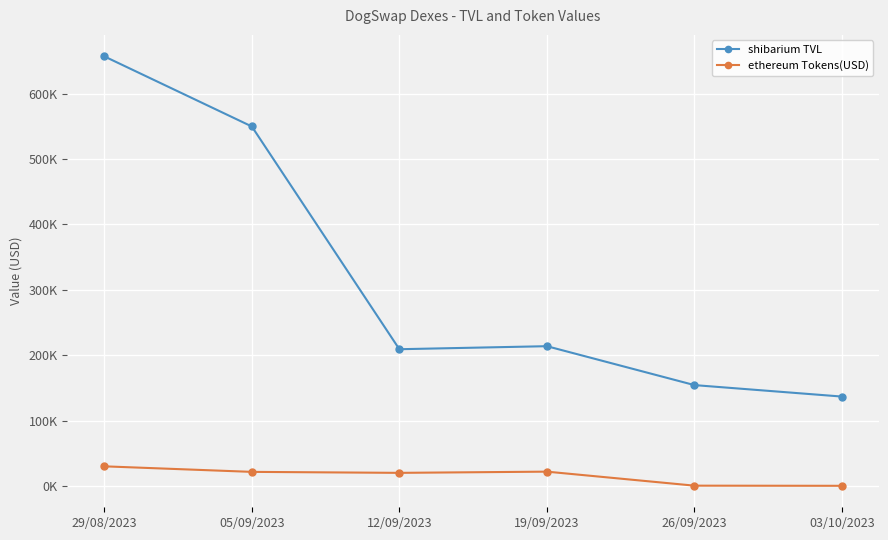

The ethereum Tokens(USD) series shows 35271.4 at 19/09/2023. True or false?

False